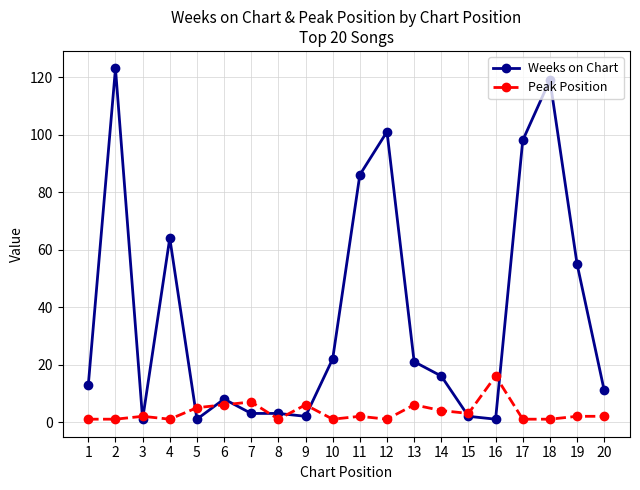

Is the value of Weeks on Chart at 12 greater than the value of Peak Position at 16?

Yes